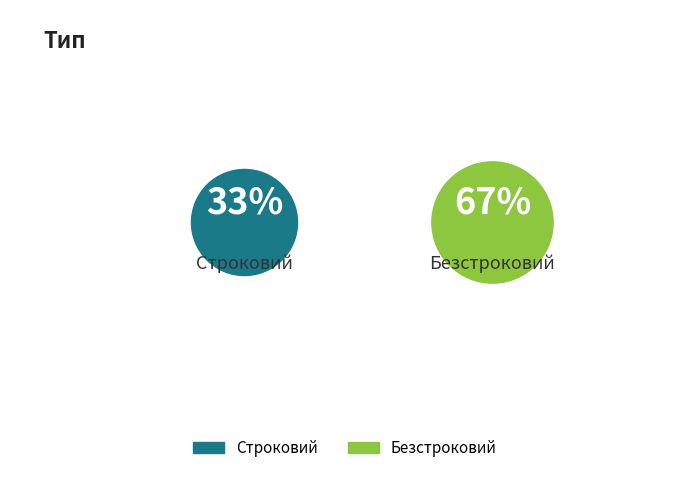

Which category has the biggest portion of the pie?

Безстроковий